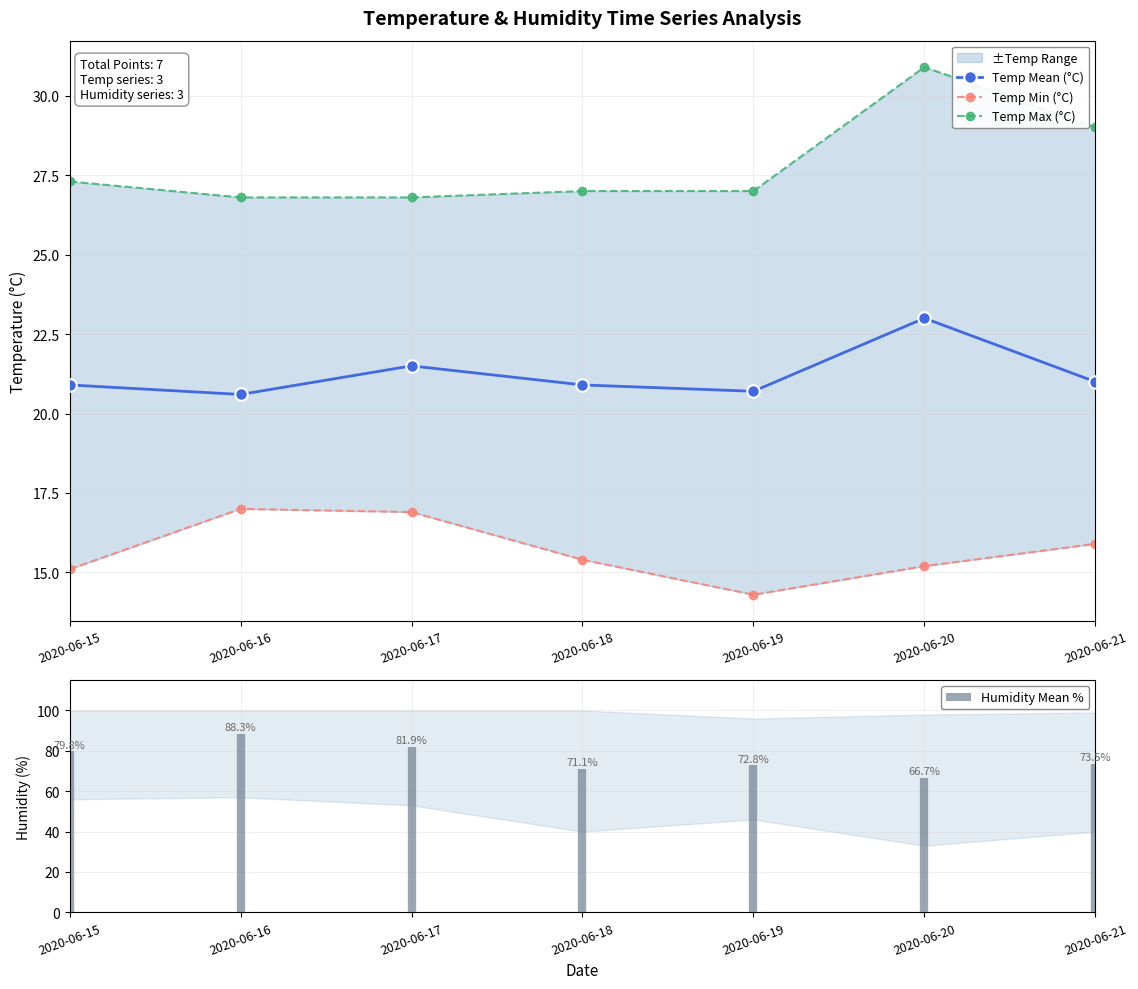

True or false: Temp Min (°C) and Temp Max (°C) intersect in this chart.

False